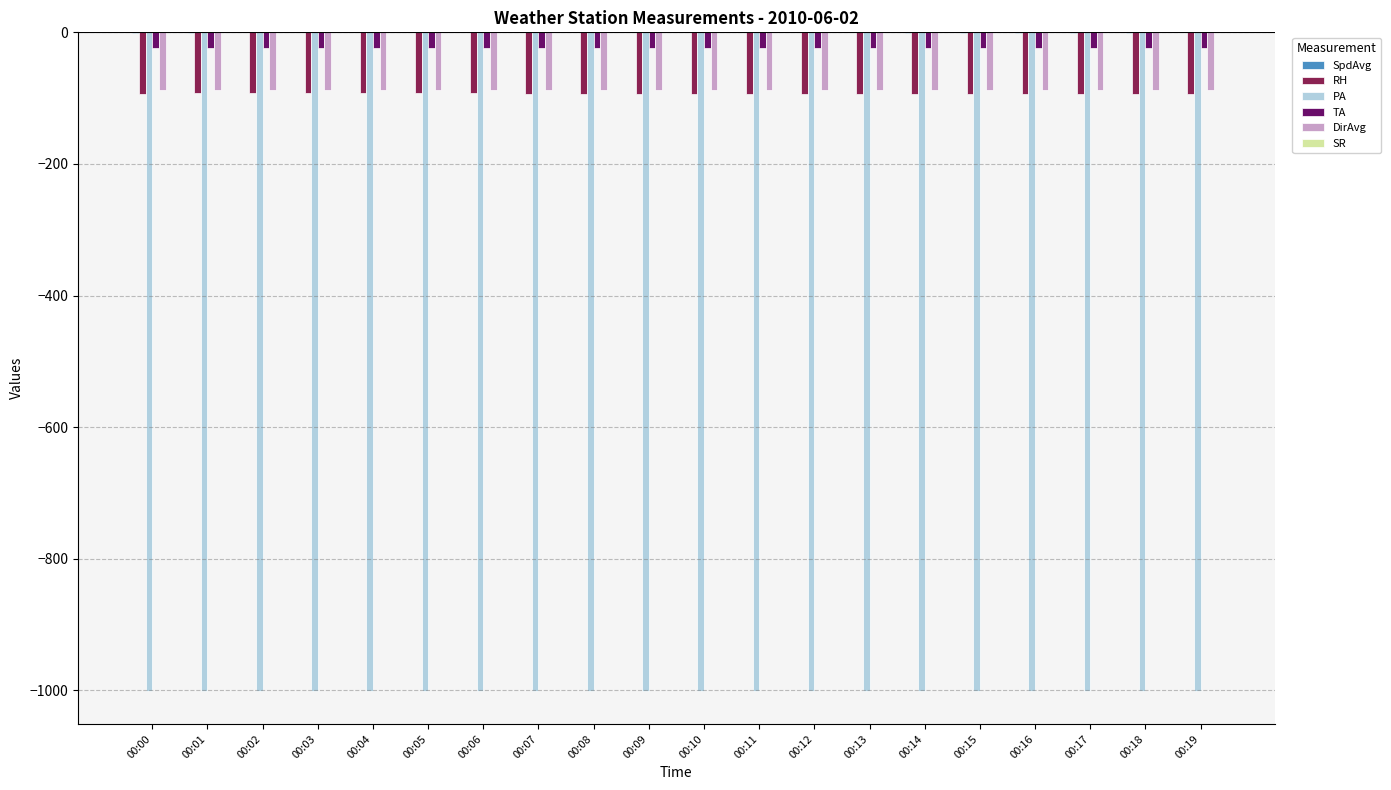

What is the sum of all PA values?

-20020.9